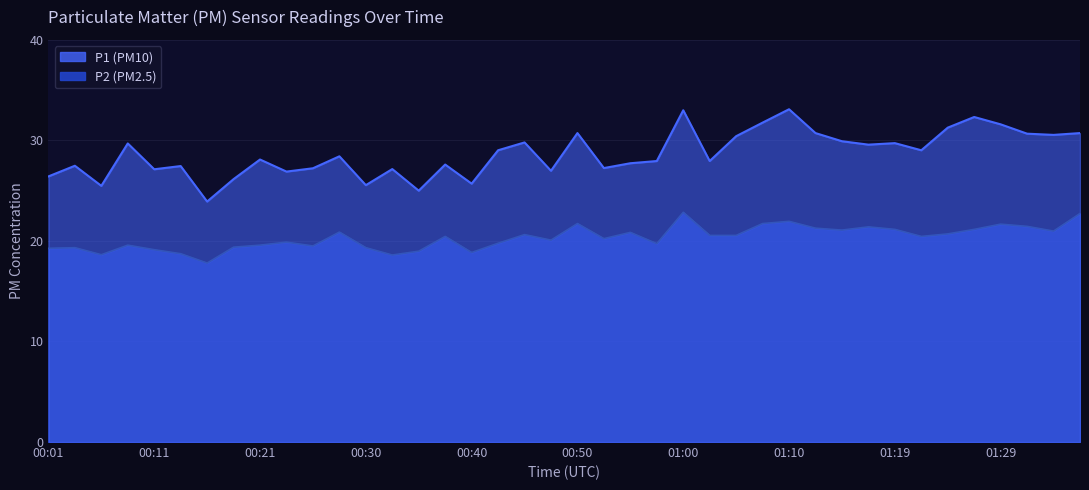

Between 00:55 and 01:34, which is larger?

01:34